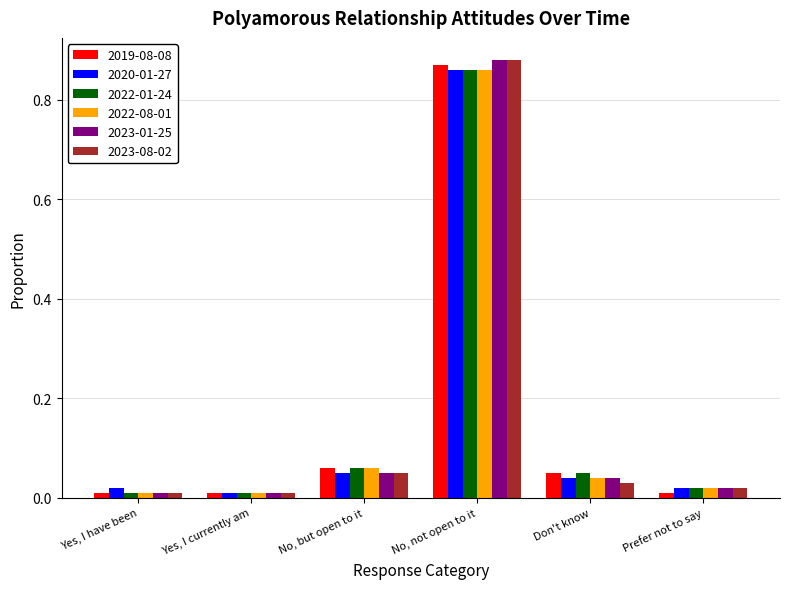

The value of 2020-01-27 at Don't know is 0.1. True or false?

False